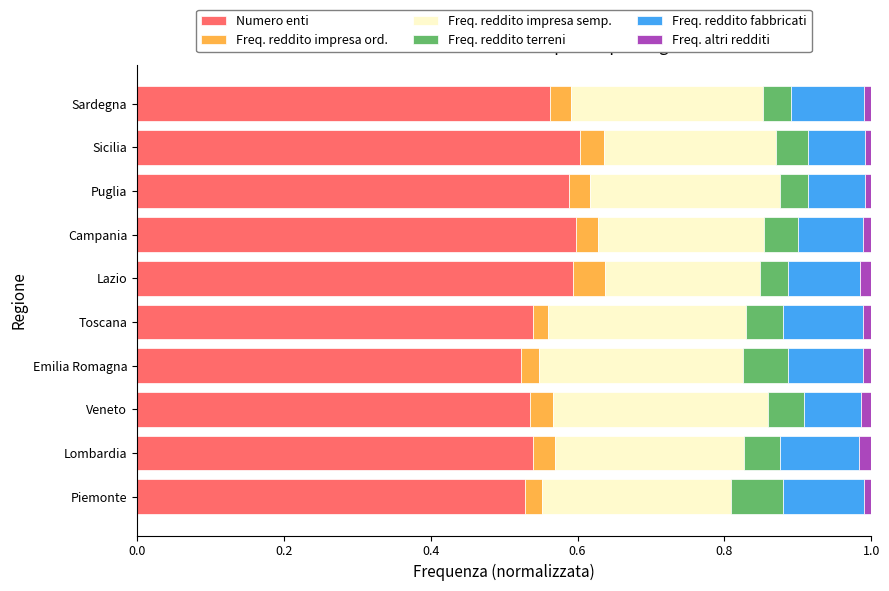

True or false: Numero enti has a value of 0.7 at Lombardia.

False